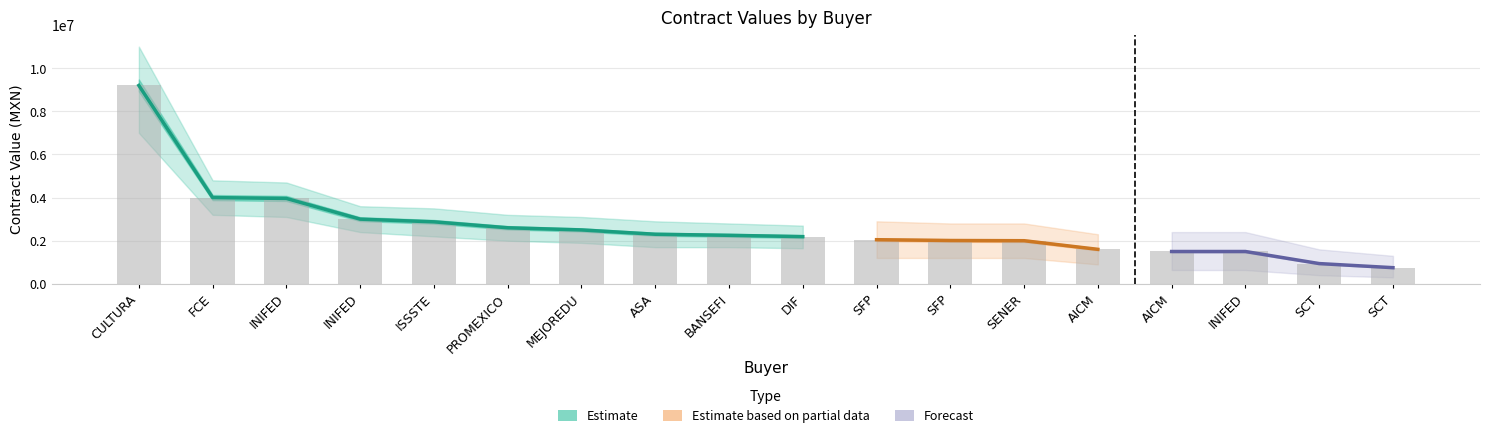

How many data points are above 2250000?

8